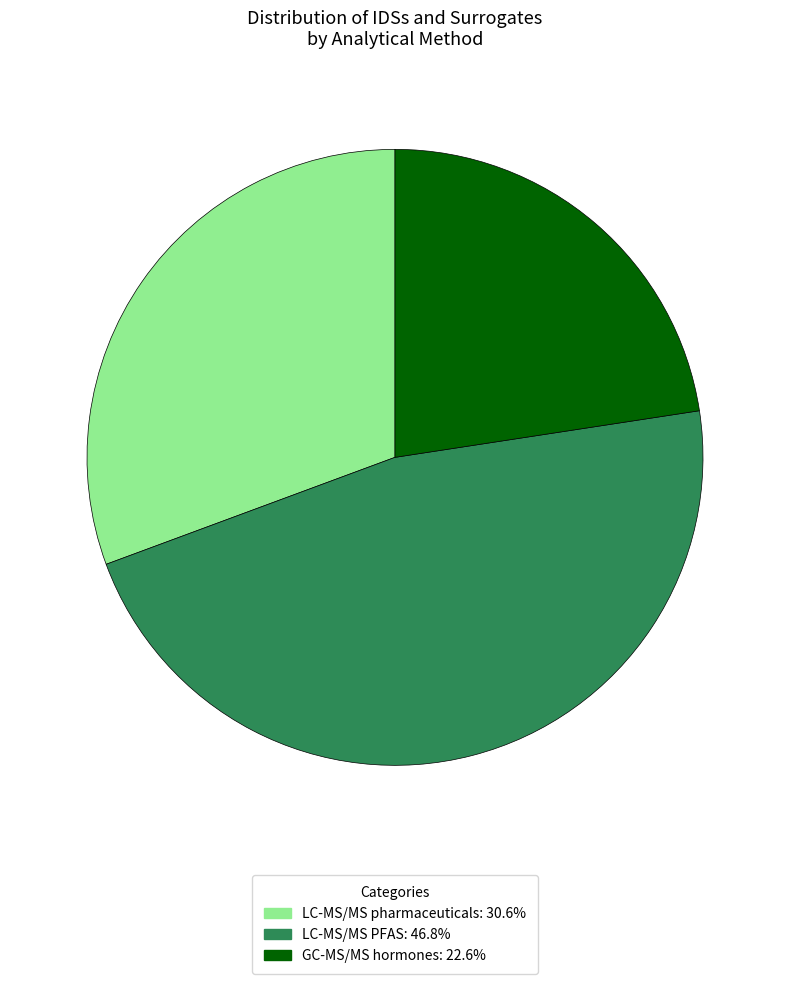

Which category has the biggest portion of the pie?

LC-MS/MS PFAS